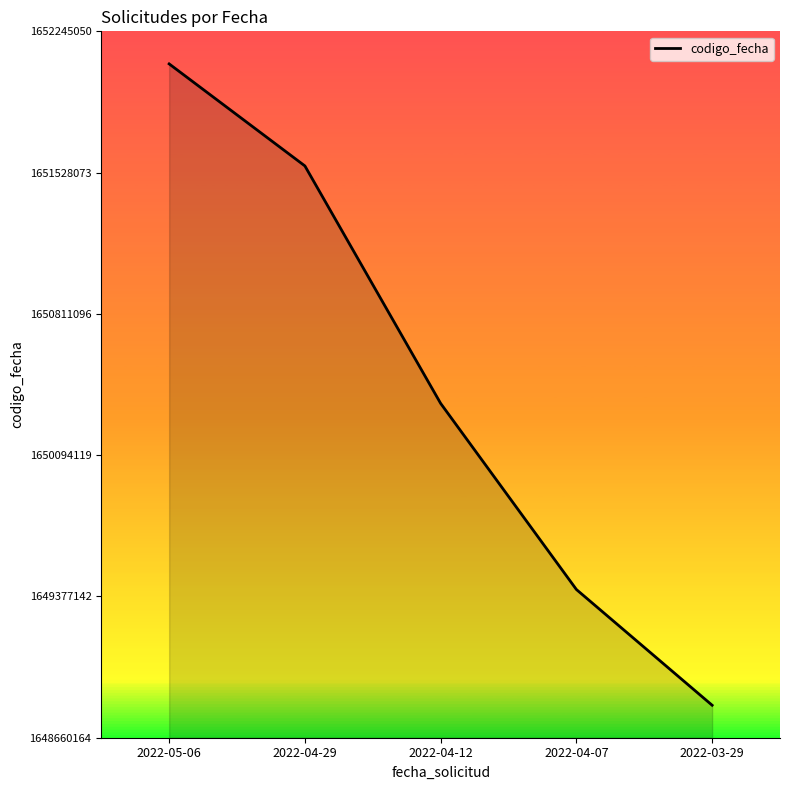

Read the value at 2022-03-29, to the nearest 50.

1648825050